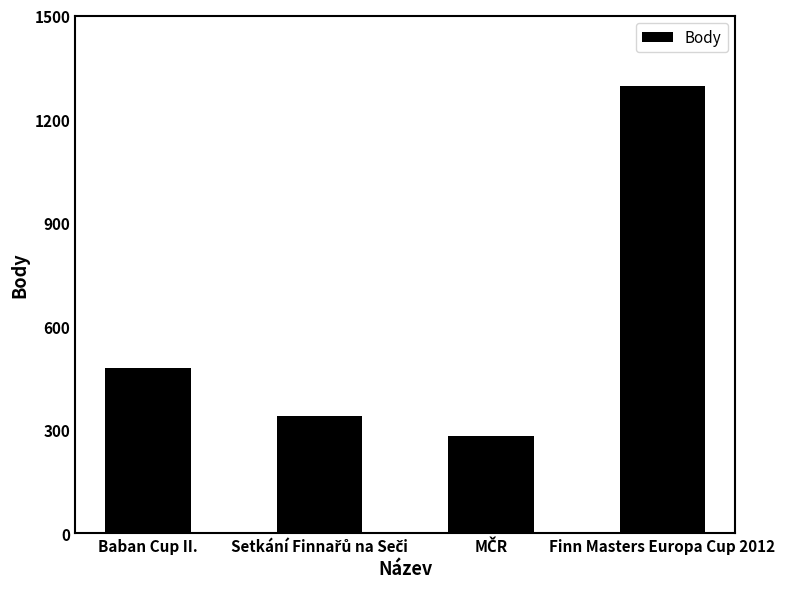

How many series are shown in this chart?

1